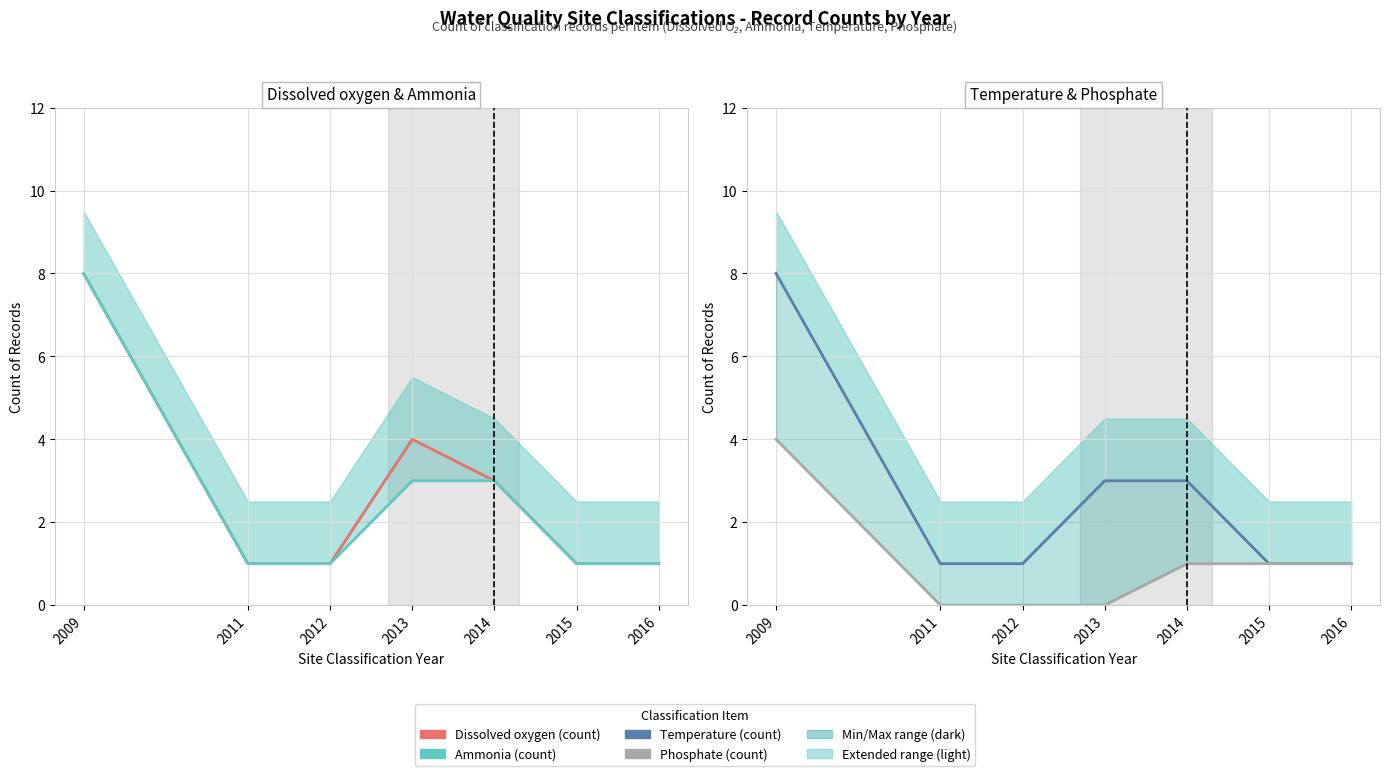

True or false: Temperature (count) has a value of 5 at 2009.

False